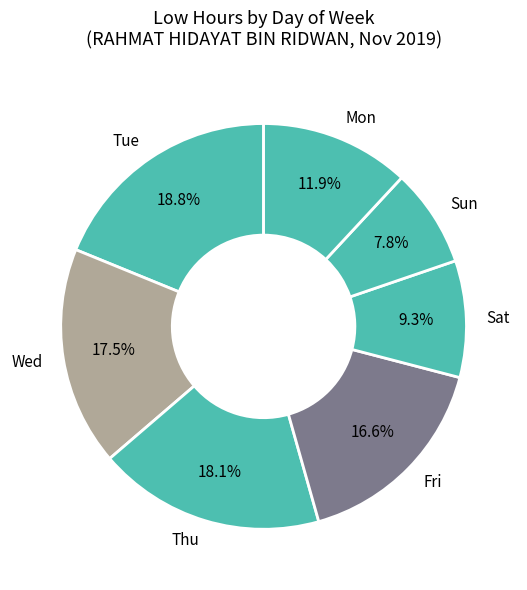

Does any single category account for the majority?

No